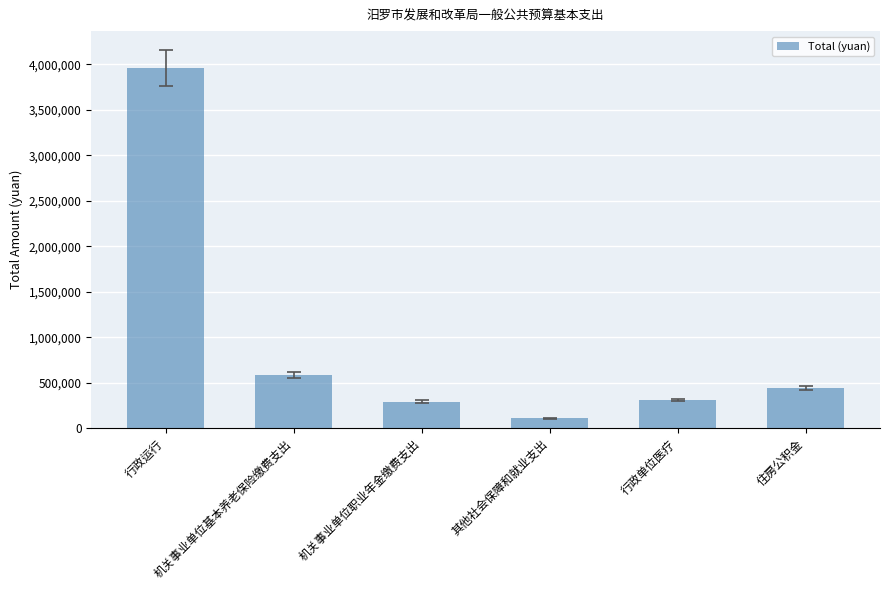

Reading left to right, extract all data points from this chart.

3959801.5	584448.0	292224.0	110633.0	310488.0	438336.0